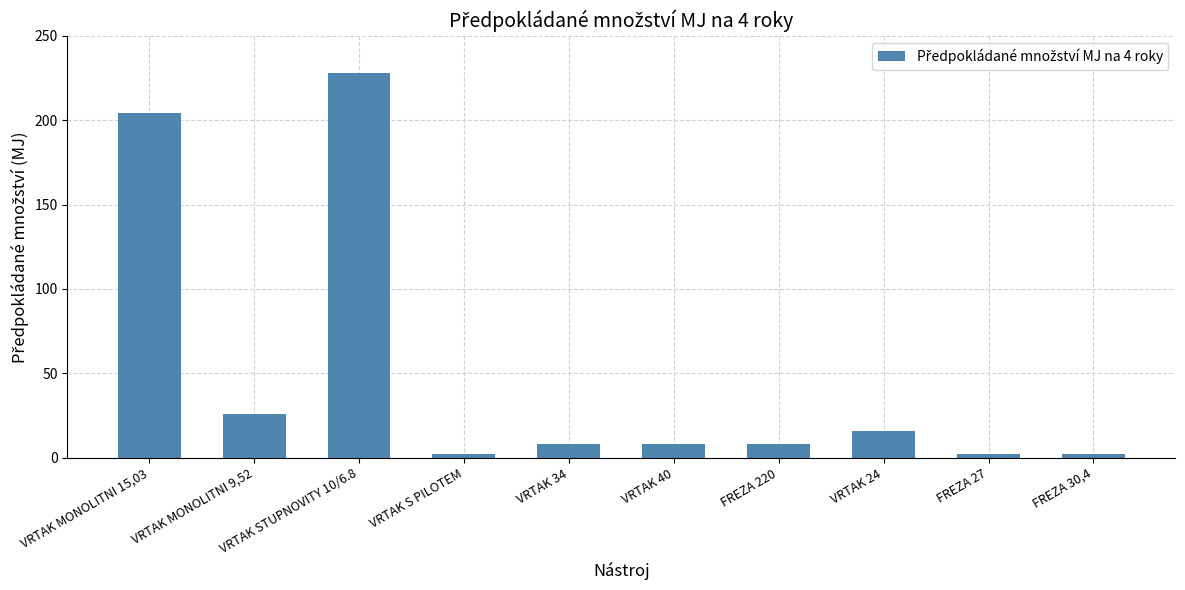

What is the label of the 5th bar from the left?

VRTAK 34